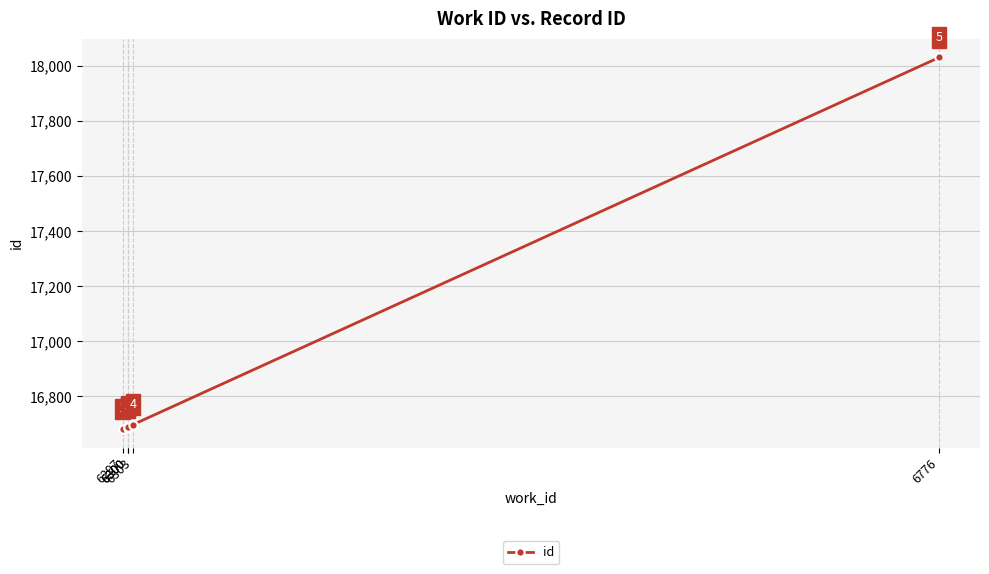

What value does the data have at 6300, to the nearest 10?

16690